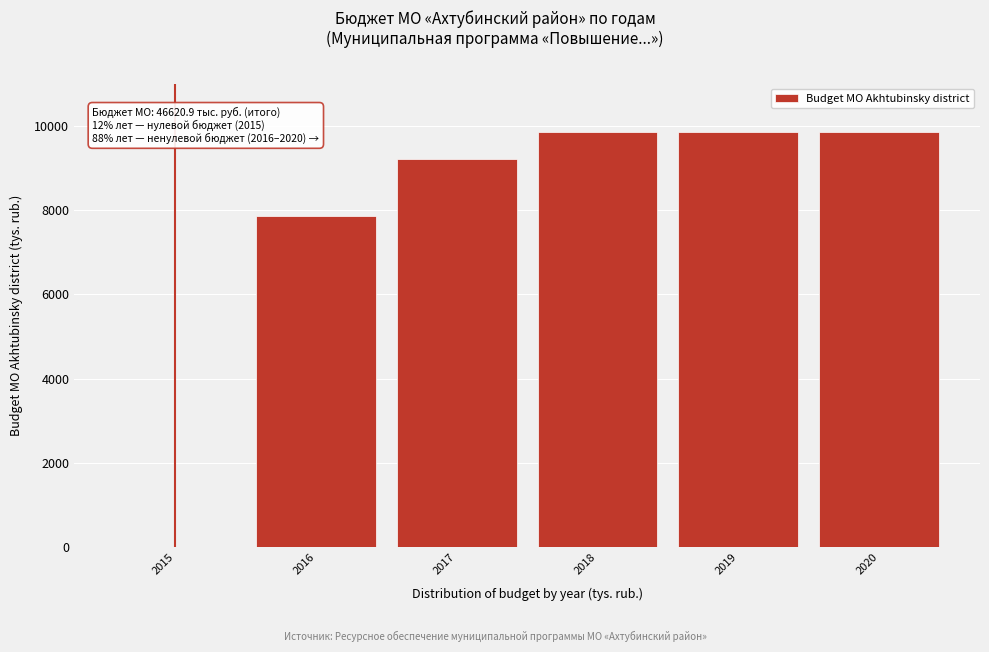

Reading left to right, transcribe all the data shown in this chart.

2015=0.0	2016=7865.3	2017=9201.4	2018=9851.4	2019=9851.4	2020=9851.4